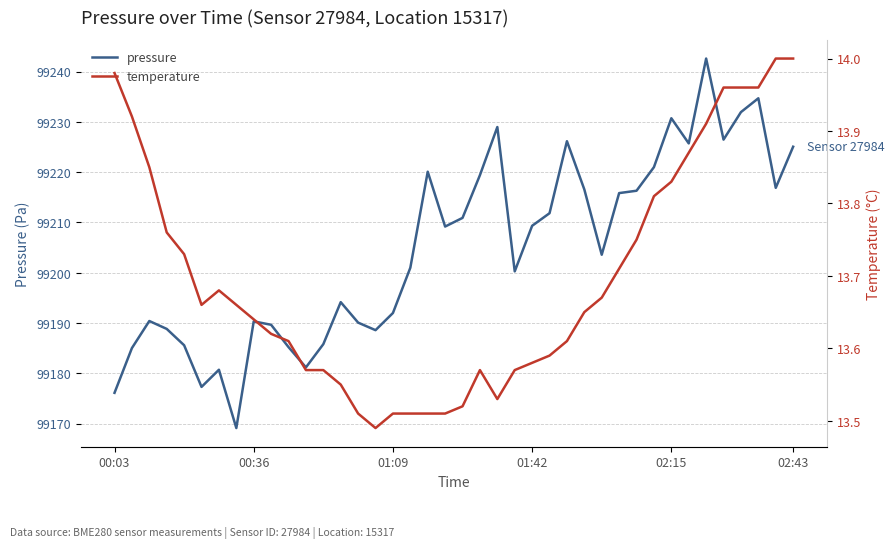

What is the difference between the maximum and minimum values in the pressure series?

73.5